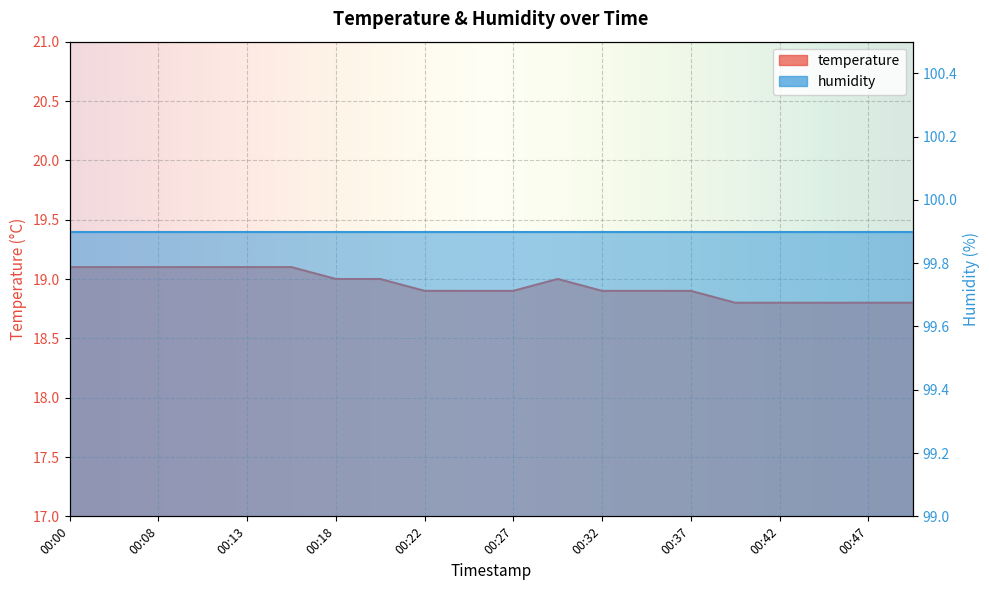

At which category does the data reach its first local peak?

00:30